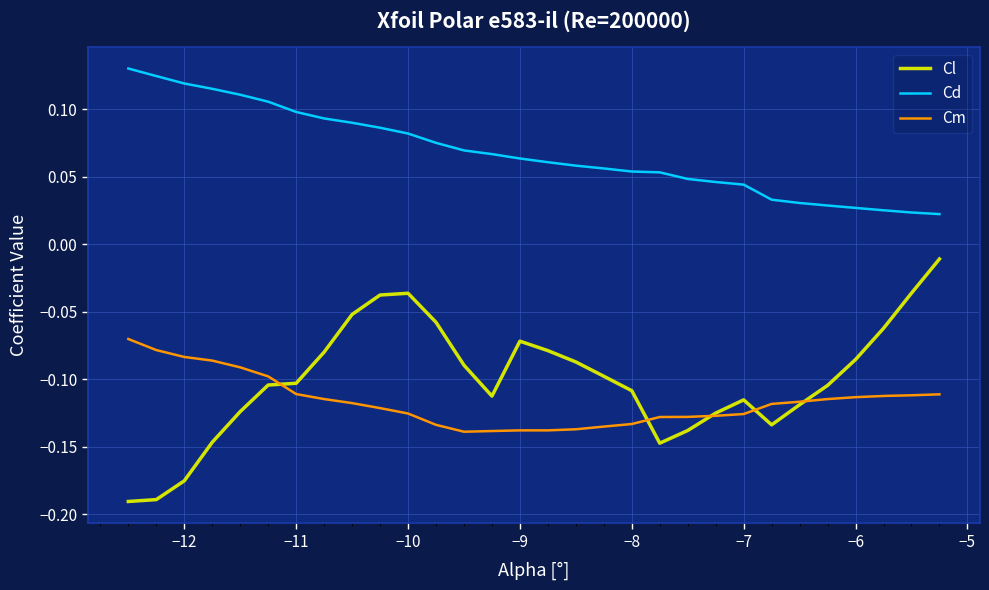

True or false: Cd and Cm cross at least once.

False